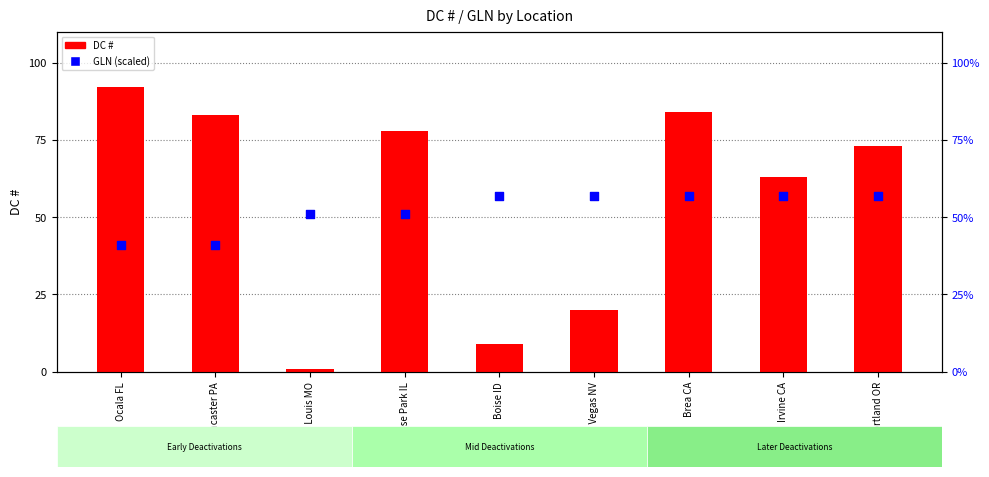

What are all the series names shown in the legend?

DC #, GLN (scaled)